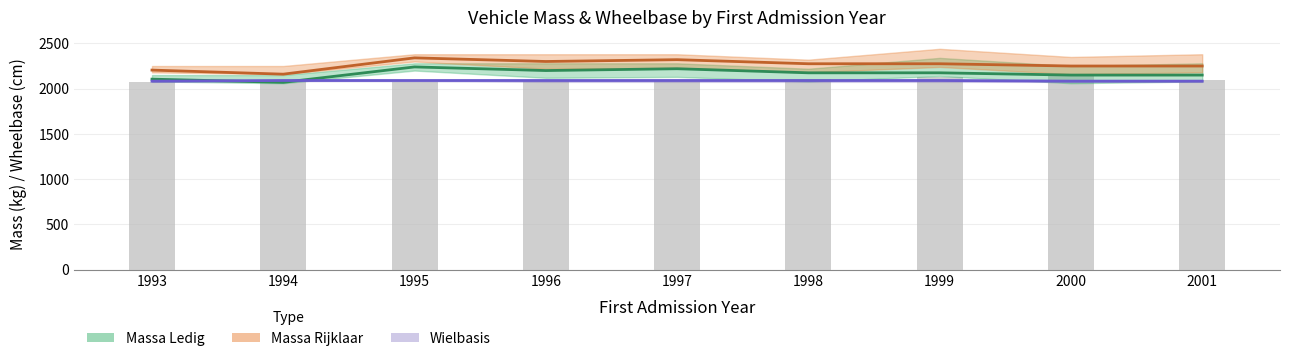

Read the Massa Rijklaar (mean) value at 1998.

2275.0